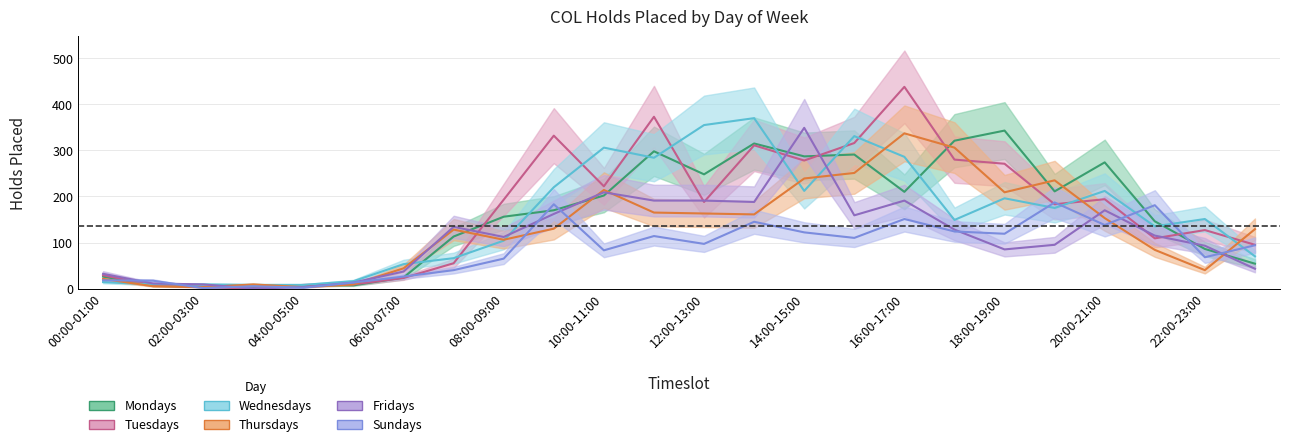

Is it true that Fridays equals 163 at 21:00-22:00?

False